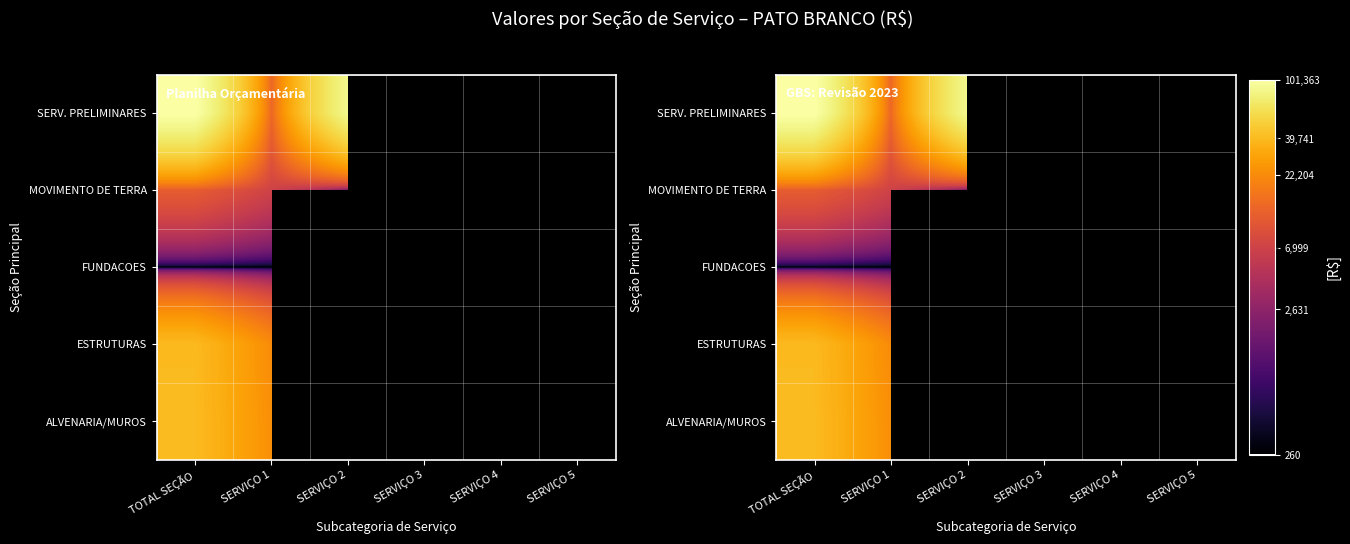

Count the number of categories in the chart.

6